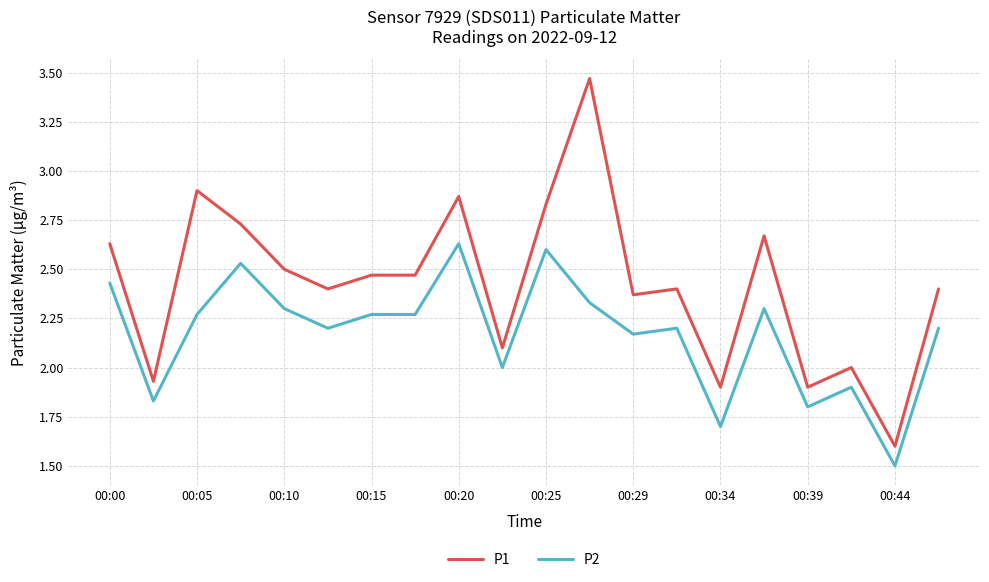

True or false: P1 and P2 intersect in this chart.

False